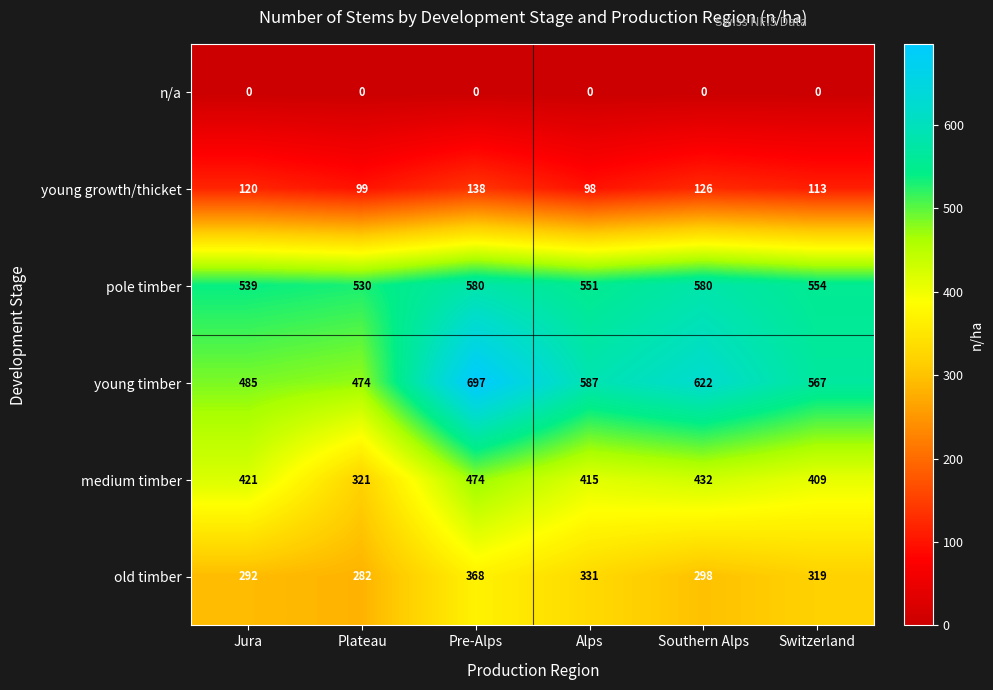

The value of young timber at Jura is 485. True or false?

True